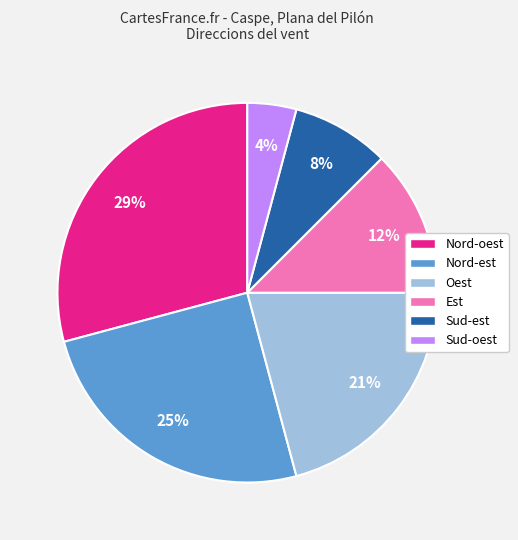

Which has a higher value, Nord-est or Oest?

Nord-est